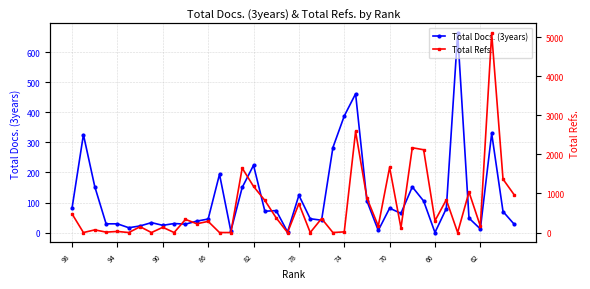

What are all the series names shown in the legend?

Total Docs. (3years), Total Refs.